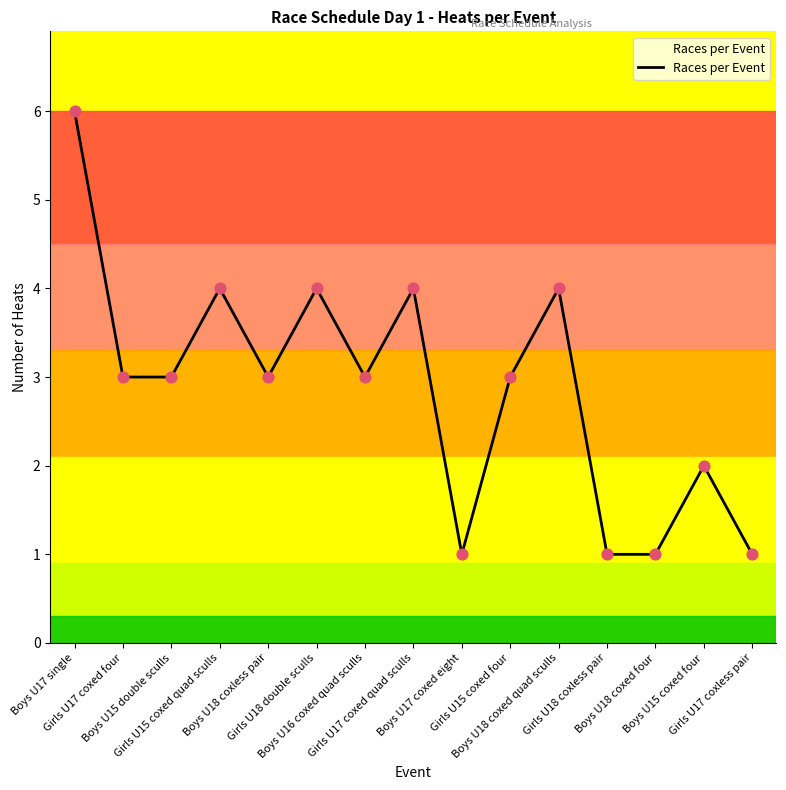

Approximately how many times larger is the value at Boys U16 coxed quad sculls compared to Girls U17 coxless pair?

3.0